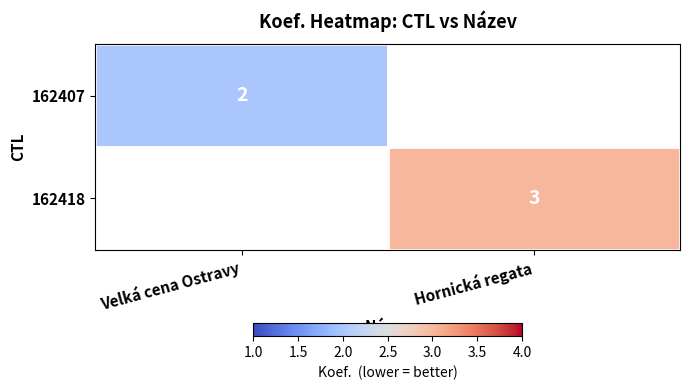

True or false: 162418 has a value of 5 at Hornická regata.

False